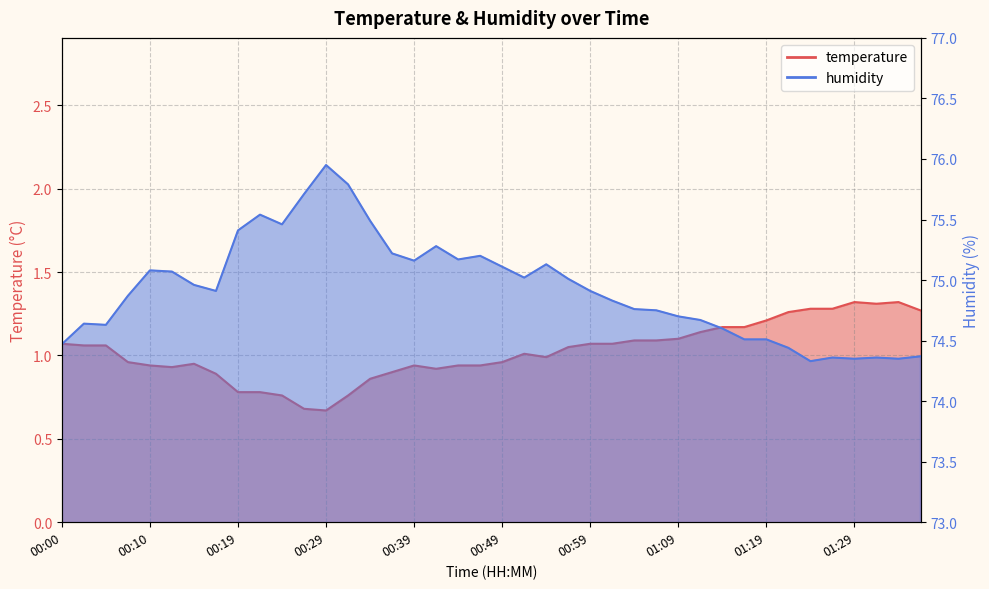

What is the greatest value displayed?

76.0